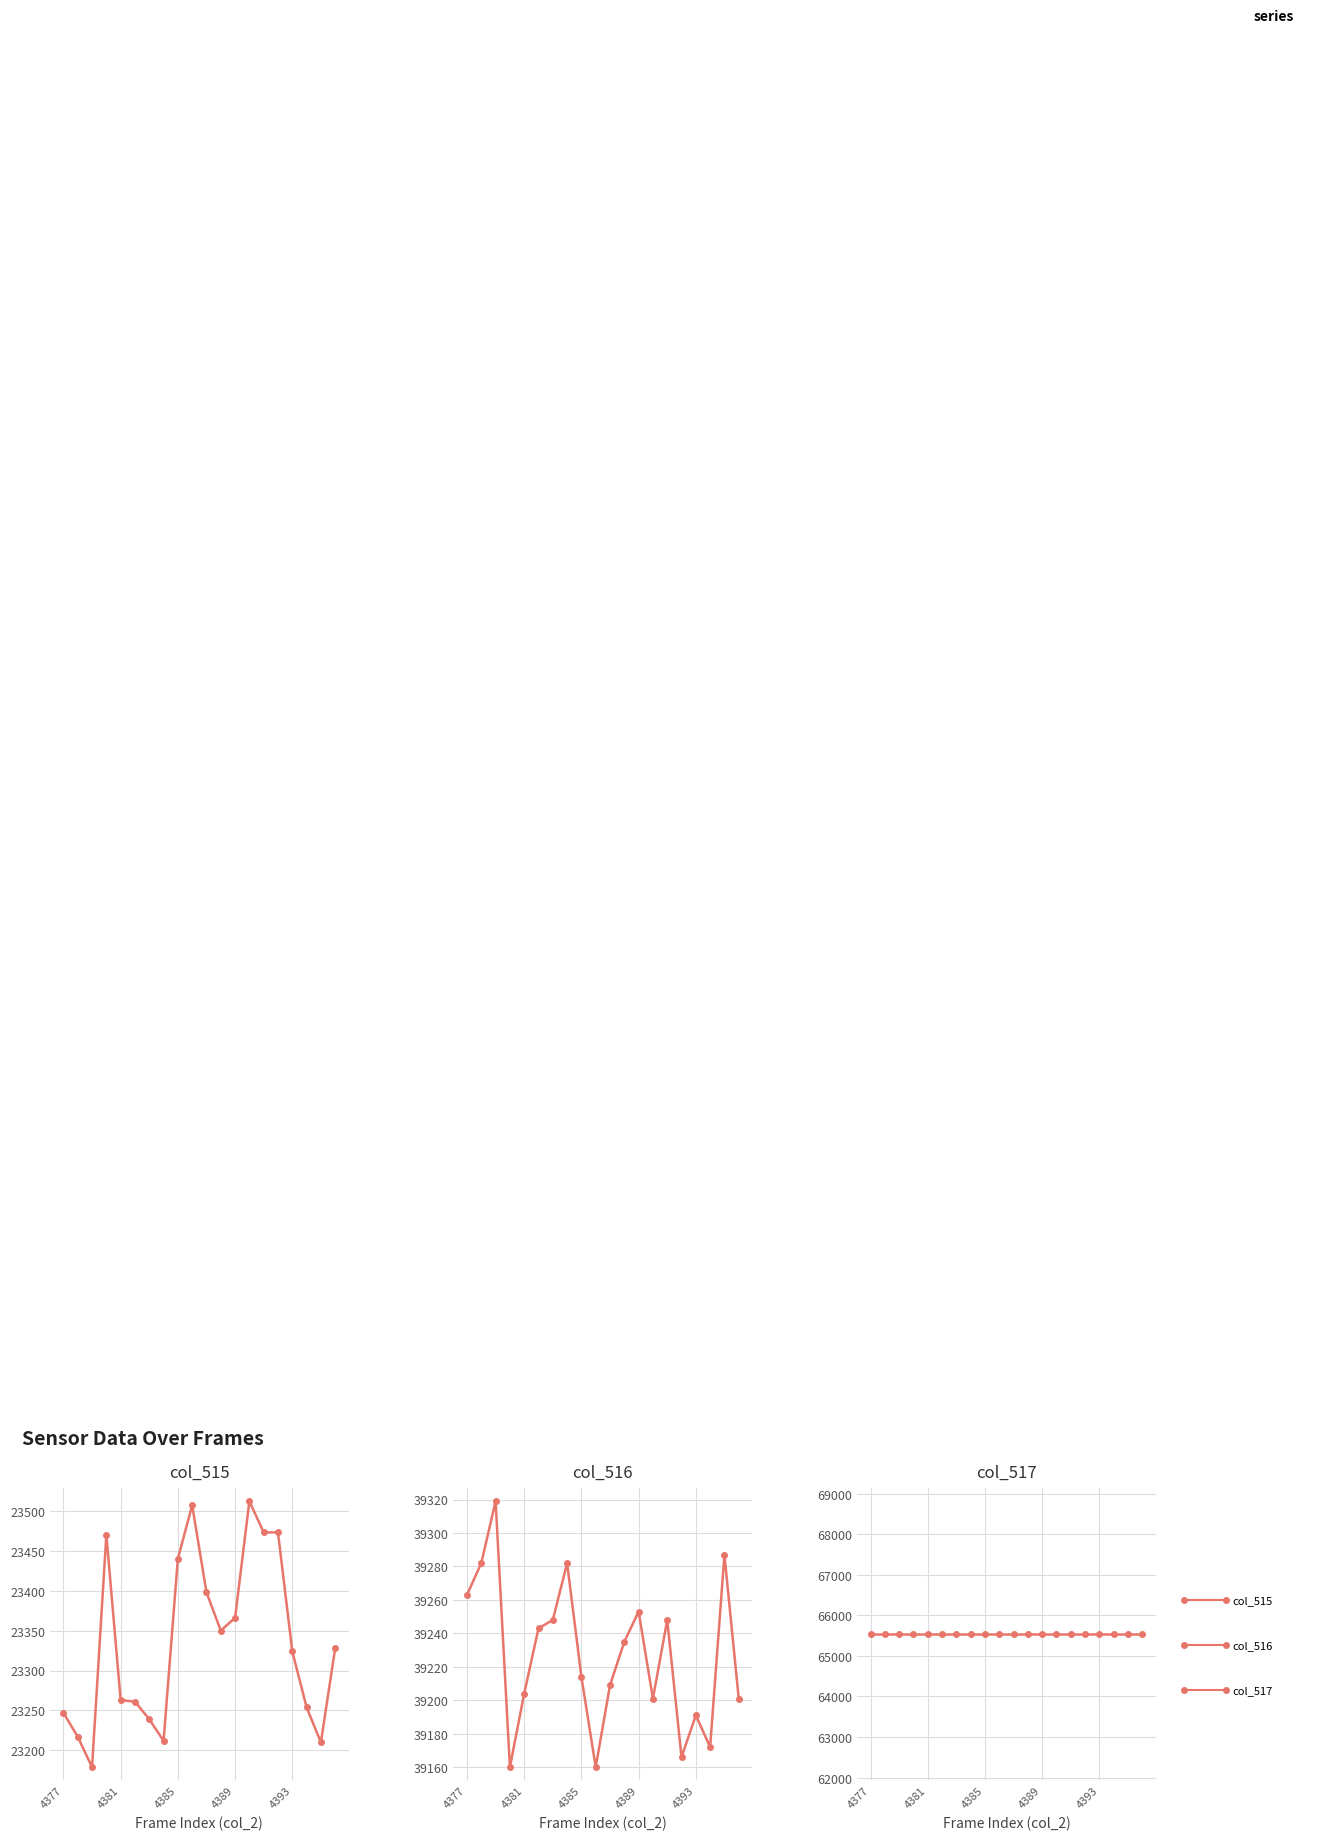

Is it true that col_517 equals 44622 at 4389?

False